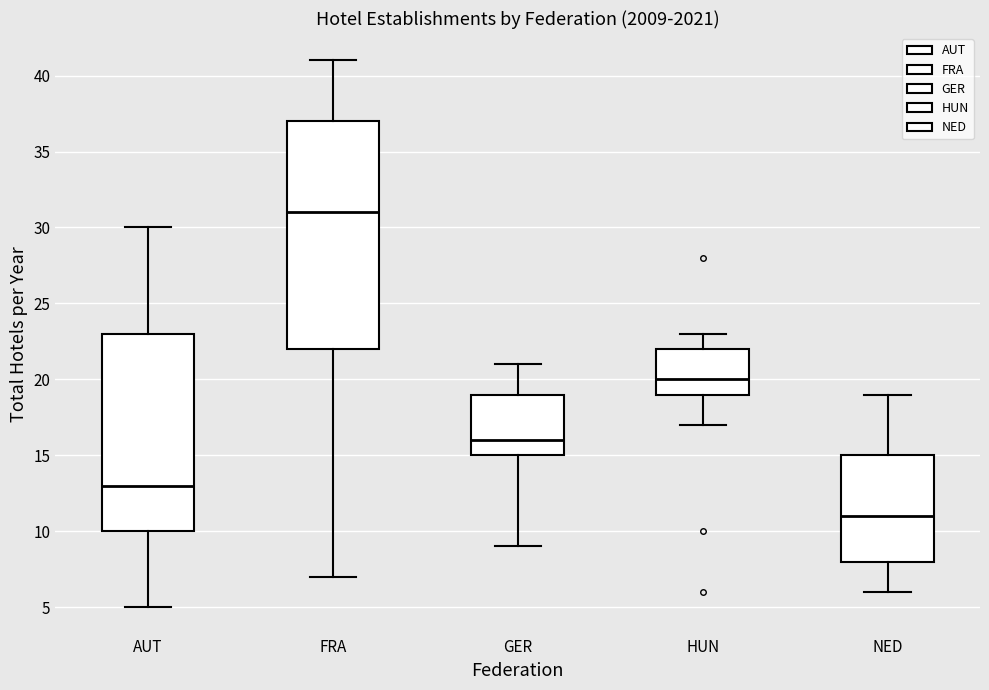

Where is the upper edge of the box for GER on the y-axis? The values are not printed on the chart, so give them approximately, as read against the axis.

19